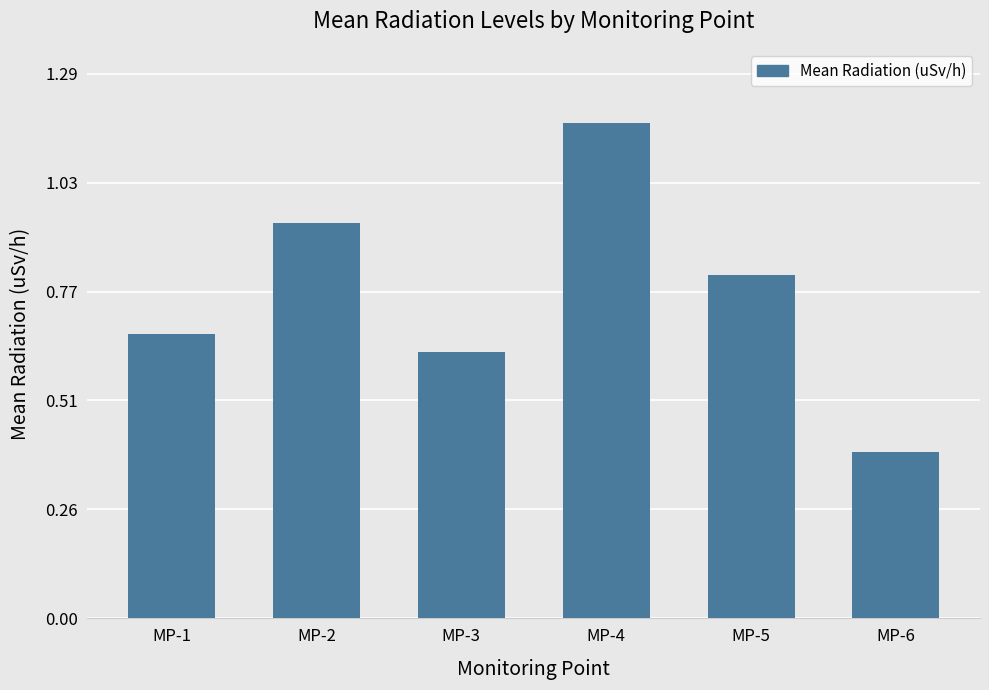

What is the difference between the second highest and second lowest values?

0.3